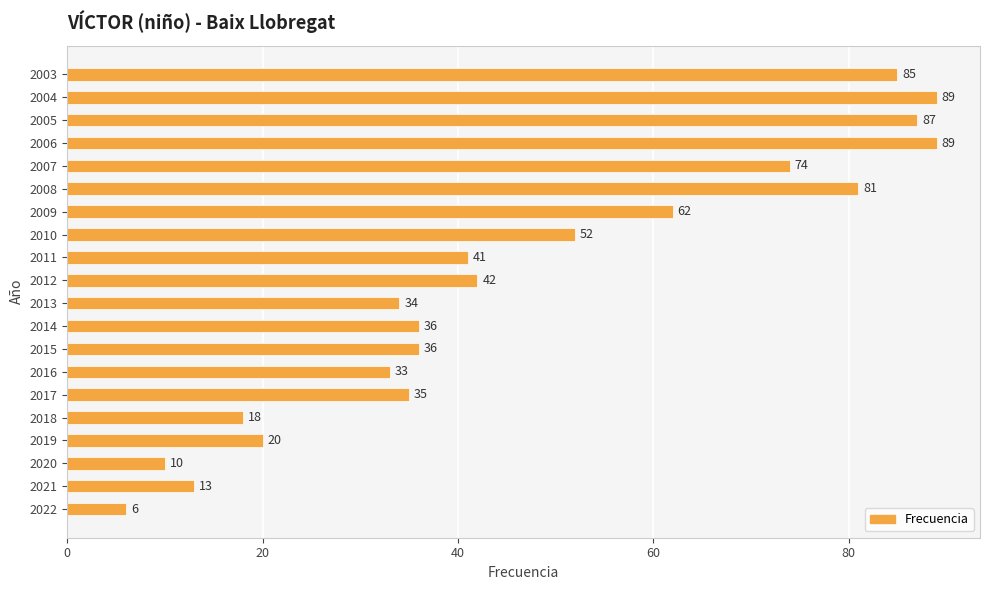

Does the chart contain any negative values?

No